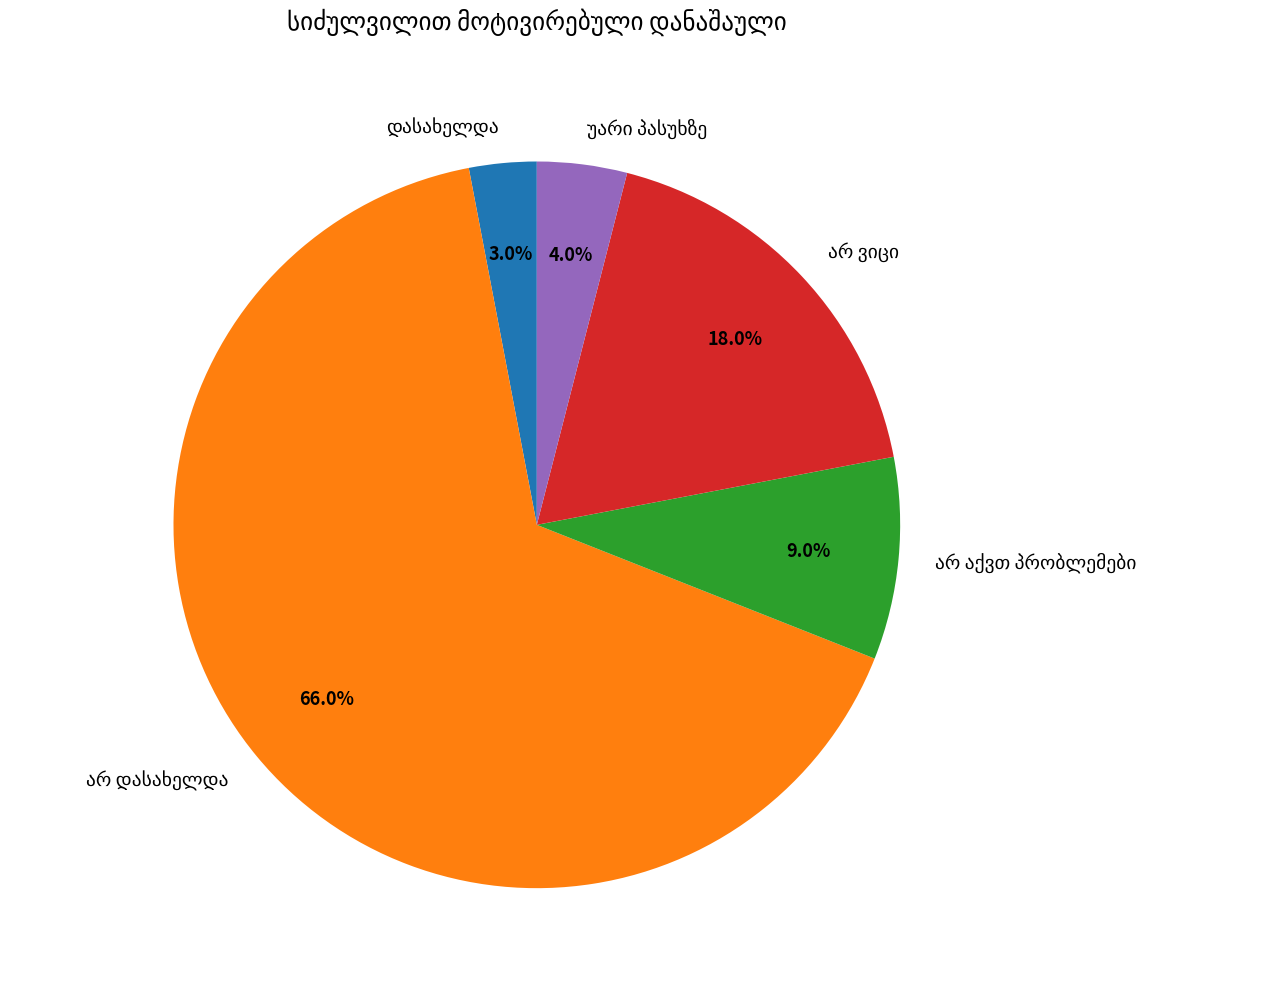

How many slices are in this pie chart?

5